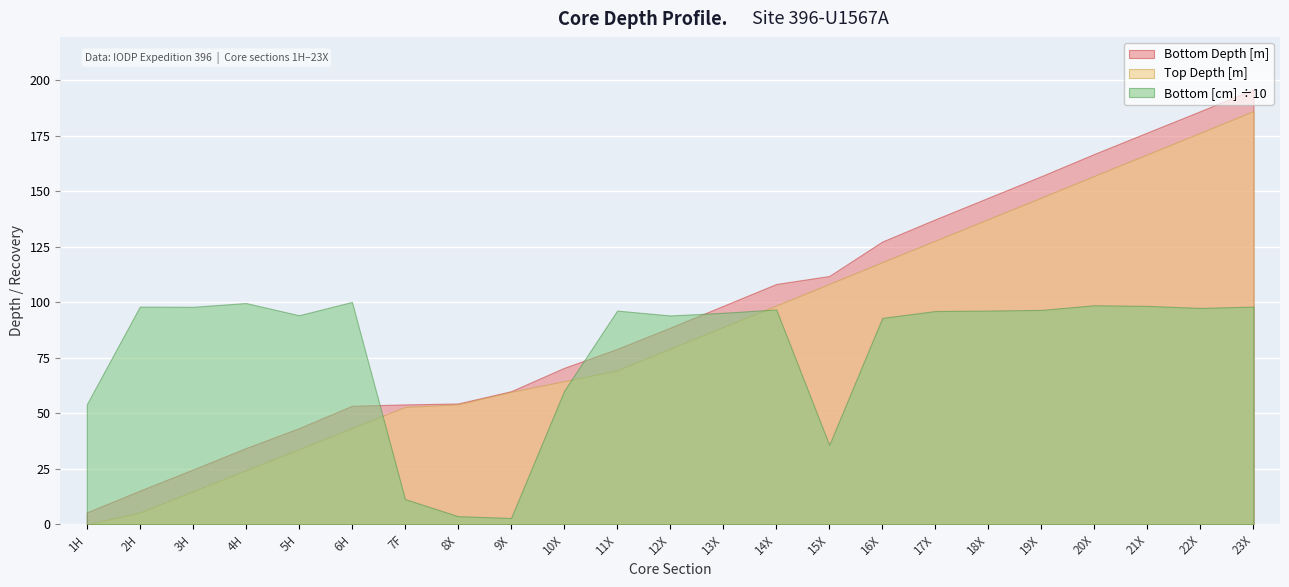

List the labels in order of Bottom [cm] value, smallest first.

9X, 8X, 7F, 15X, 1H, 10X, 16X, 12X, 5H, 13X, 17X, 11X, 18X, 19X, 14X, 22X, 3H, 2H, 23X, 21X, 20X, 4H, 6H